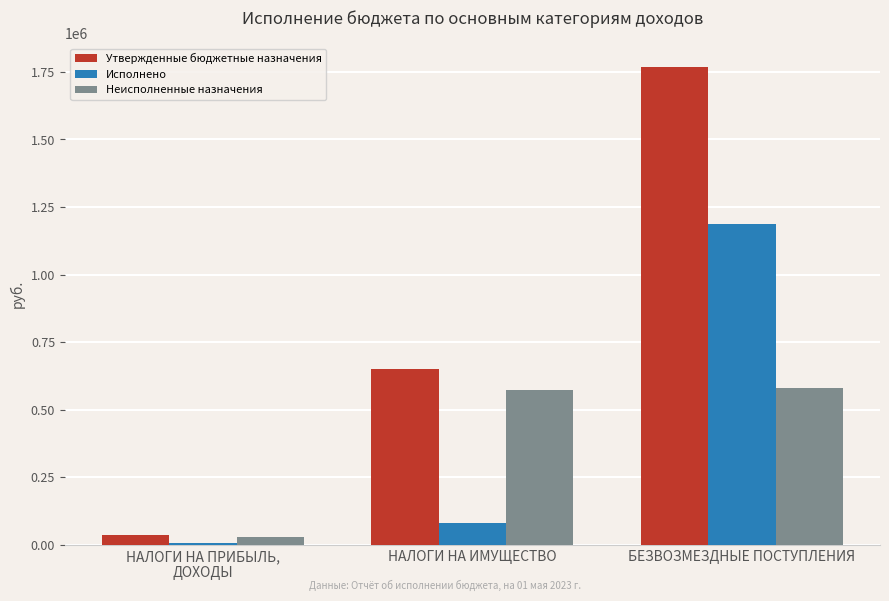

At how many categories does at least one series exceed 891321?

1